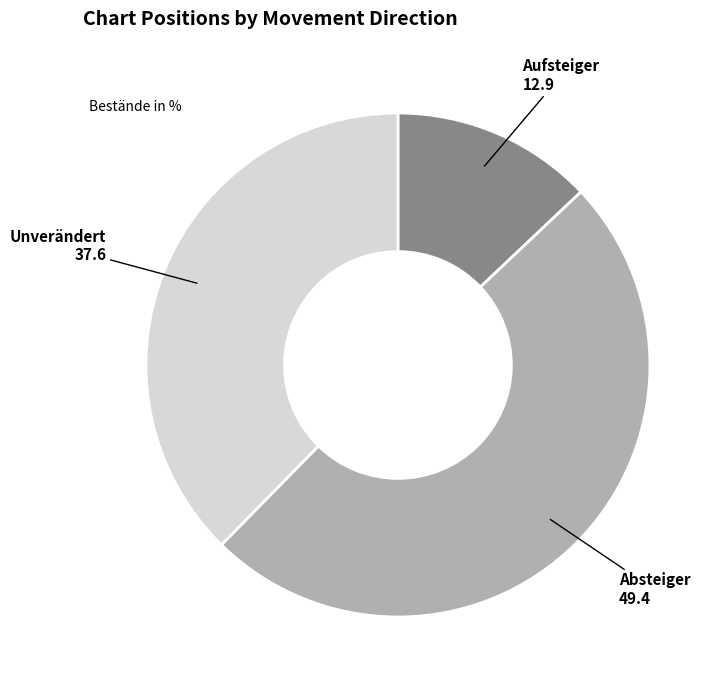

Between Unverändert and Aufsteiger, which is larger?

Unverändert